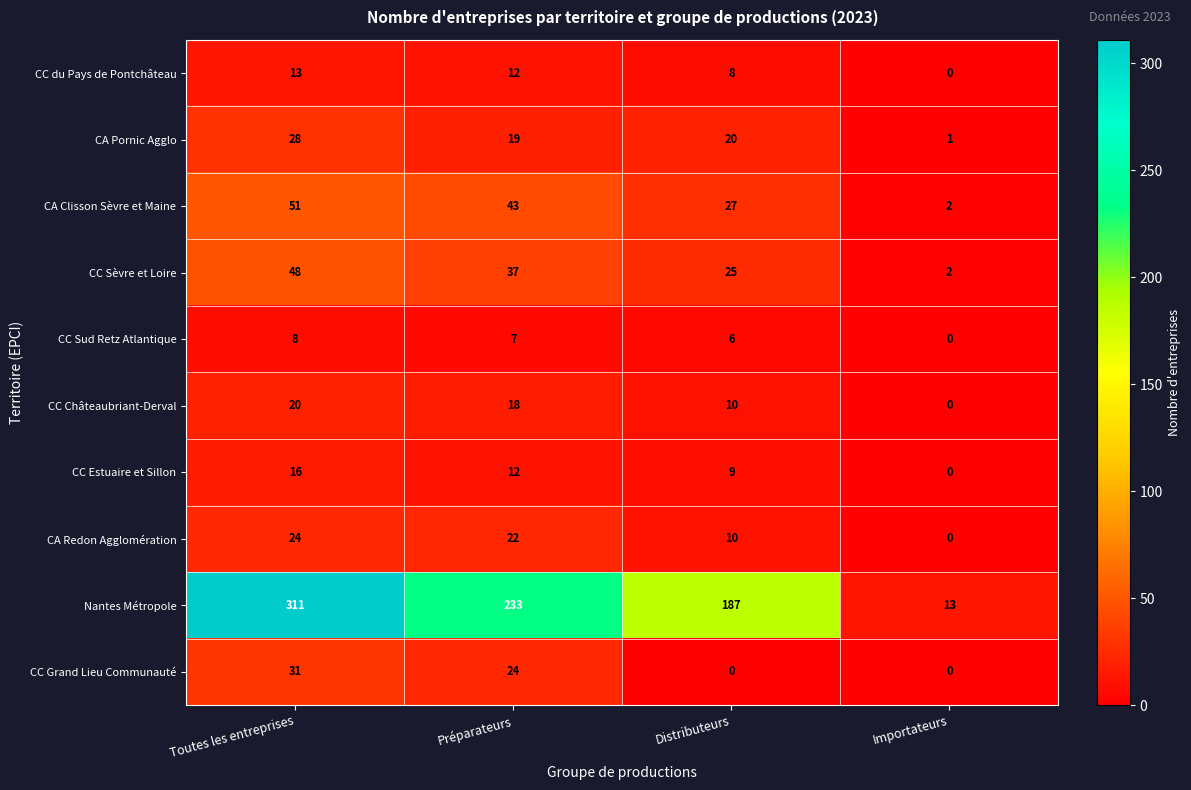

What is the average value of the CA Pornic Agglo series?

17